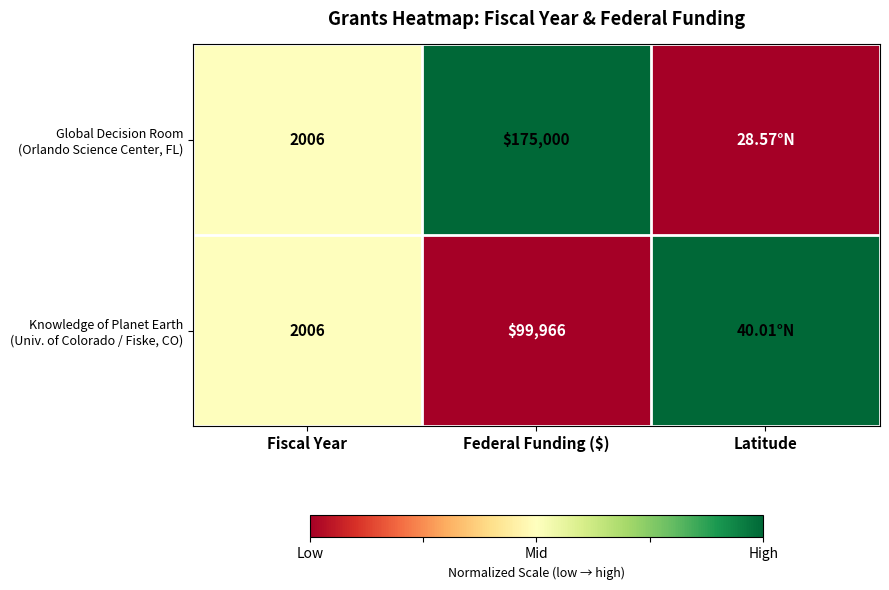

What is the total value across all series at Fiscal Year?

4012